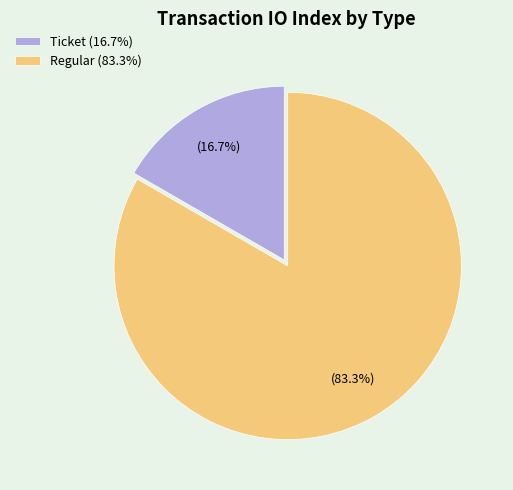

Which slice is the largest?

Regular (83.3%)